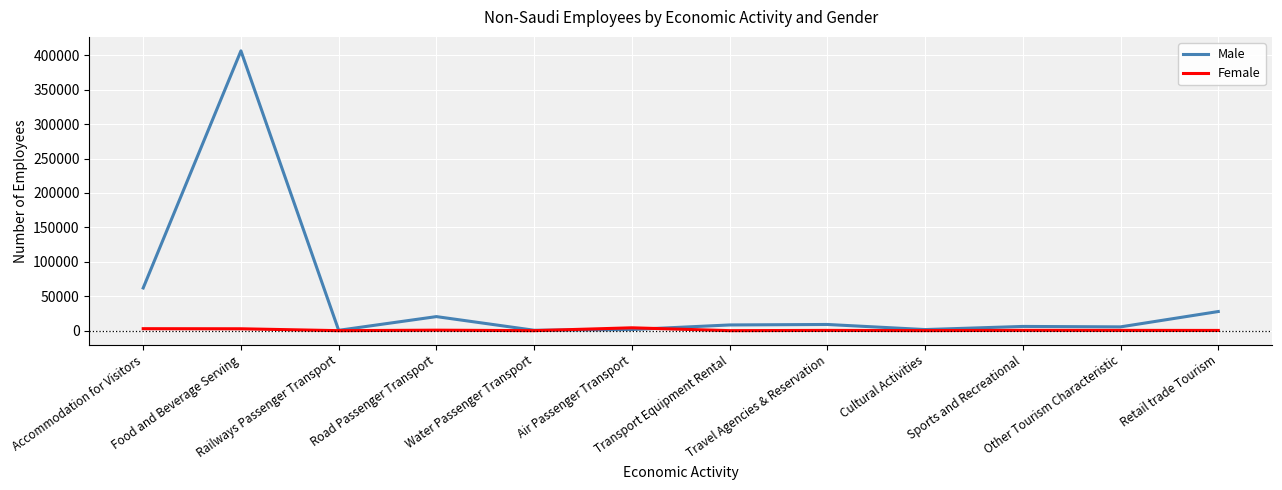

How many lines are shown in the chart?

2